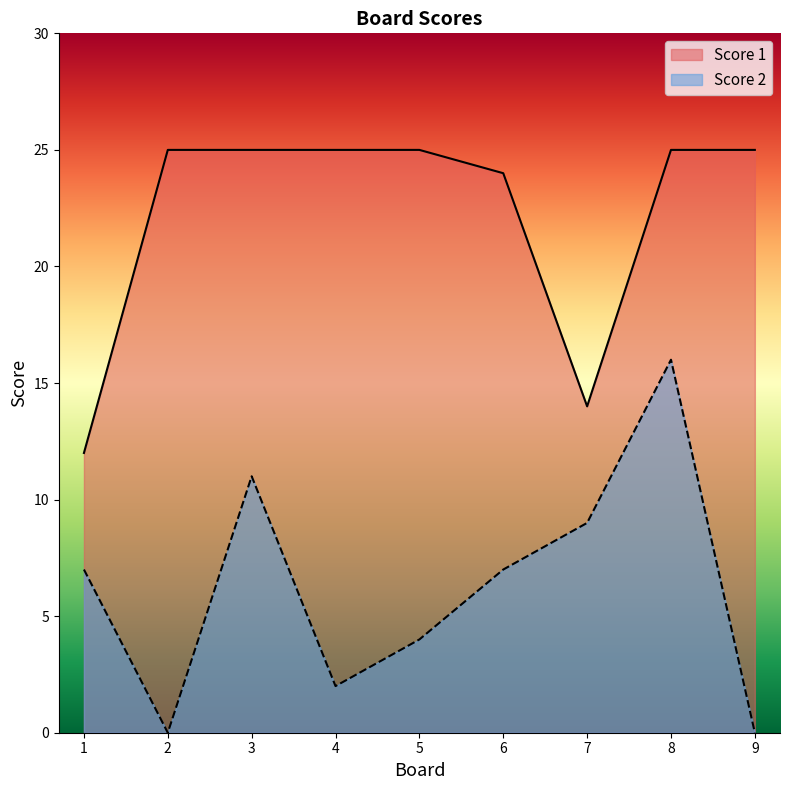

Which category has the lowest value in the Score 1 series?

1